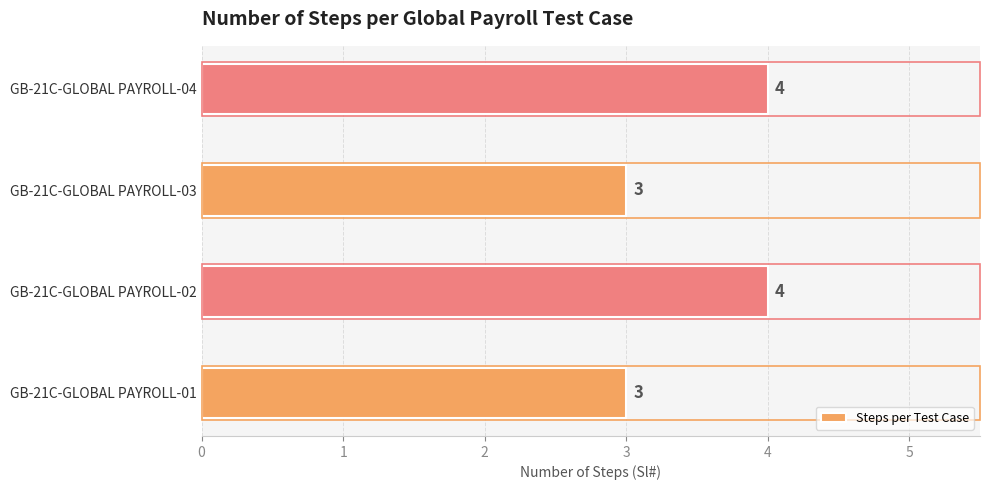

Does the chart contain stacked bars?

No